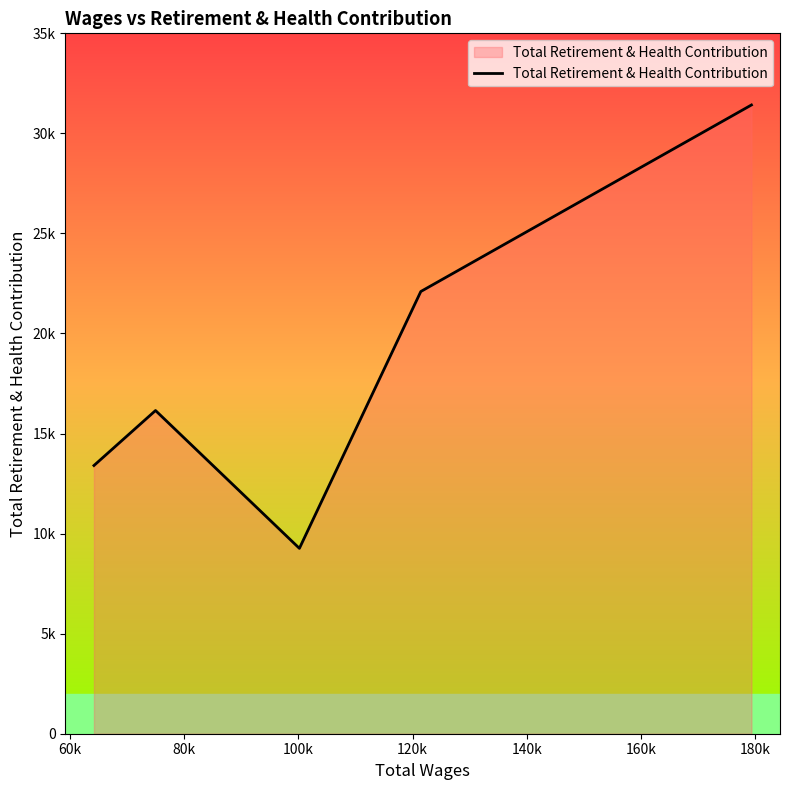

Is this an area chart (filled region under the line)?

Yes